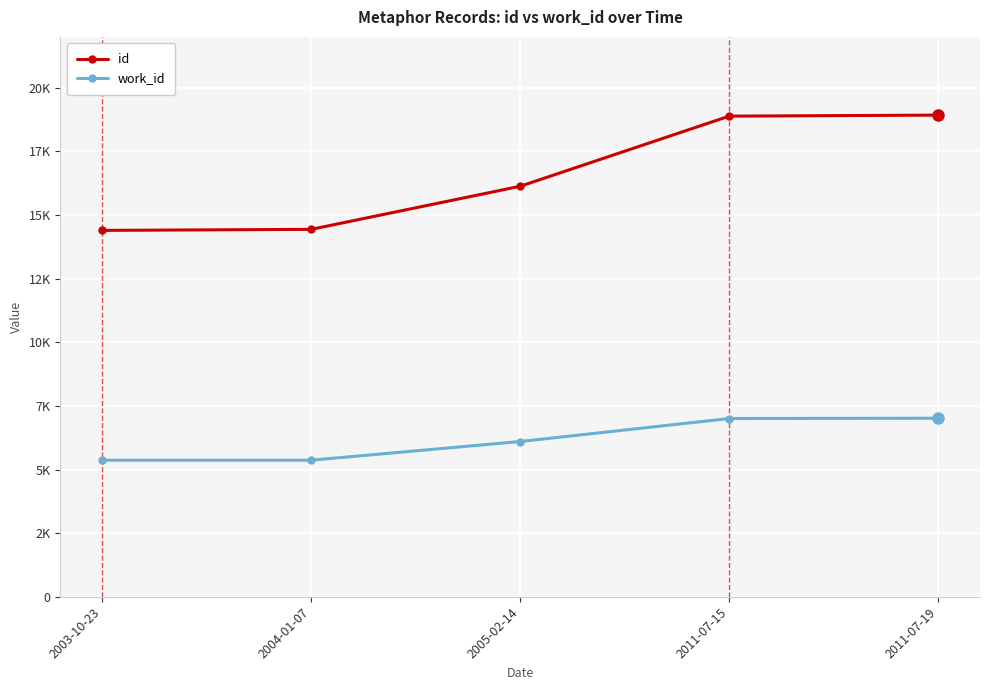

What is the difference between the second highest and minimum values in the work_id series?

1637